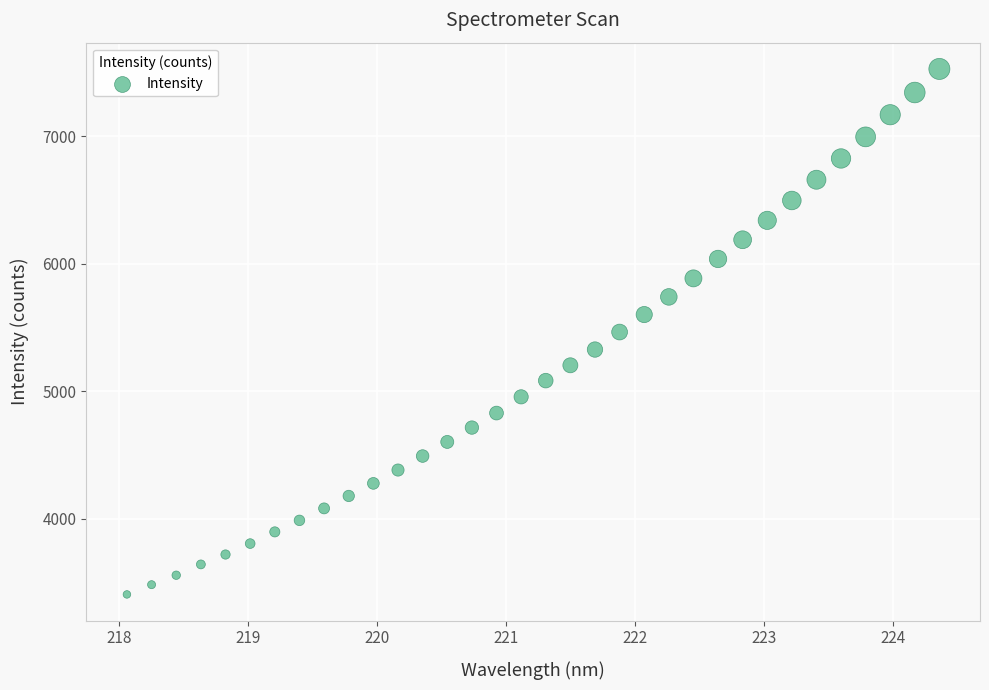

What is the range of Y values (max minus min)?

4122.7